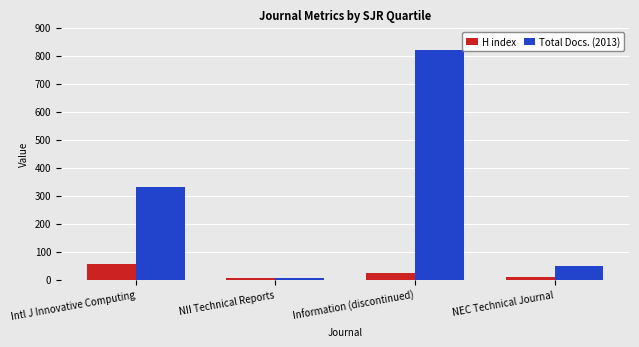

How many bars are there in total?

8